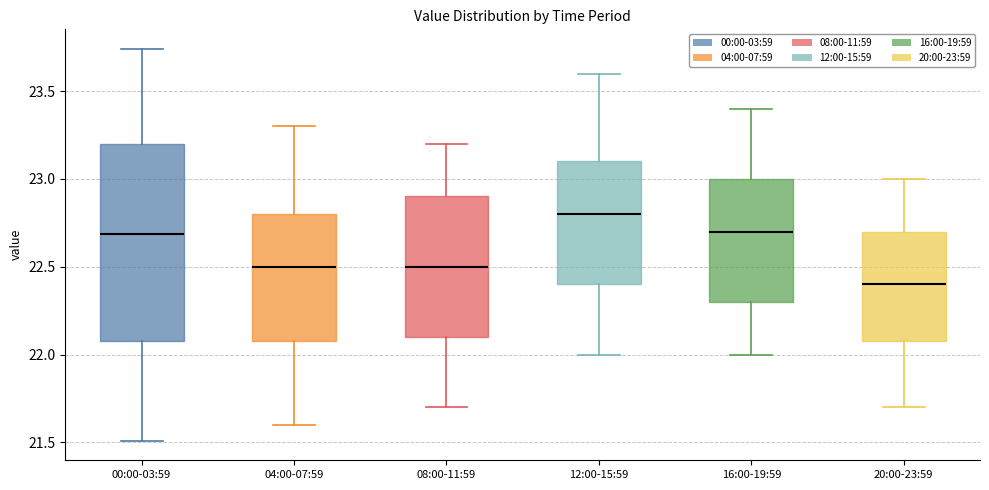

Reading left to right, read every box against the y-axis: the position of its median line, the range the box covers, and the ends of its whiskers. The values are not printed on the chart, so give them approximately, as read against the axis.

00:00-03:59: median 22.70, box 22.10 to 23.20, whiskers 21.50 to 23.75
04:00-07:59: median 22.50, box 22.10 to 22.80, whiskers 21.60 to 23.30
08:00-11:59: median 22.50, box 22.10 to 22.90, whiskers 21.70 to 23.20
12:00-15:59: median 22.80, box 22.40 to 23.10, whiskers 22.00 to 23.60
16:00-19:59: median 22.70, box 22.30 to 23.00, whiskers 22.00 to 23.40
20:00-23:59: median 22.40, box 22.10 to 22.70, whiskers 21.70 to 23.00